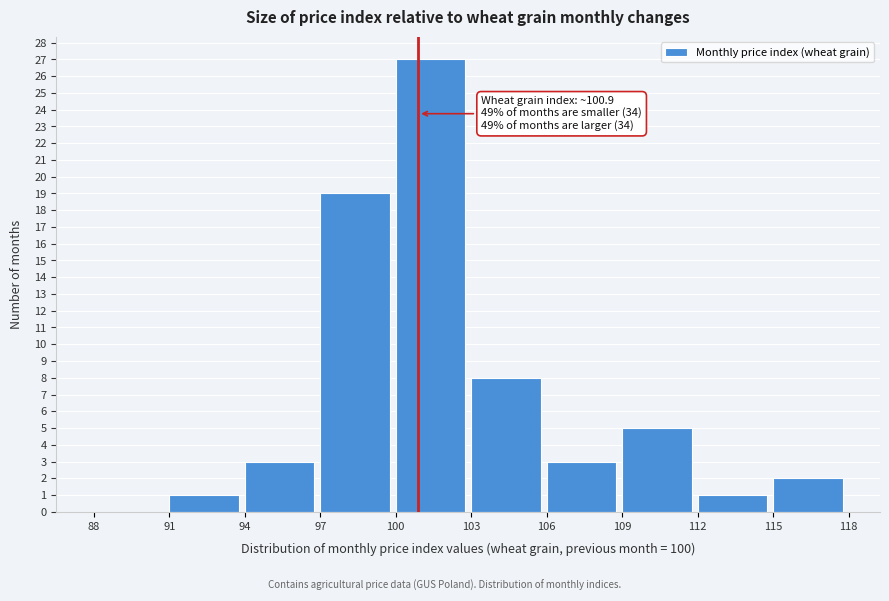

Over which range of the x-axis is the bar tallest?

100 to 103